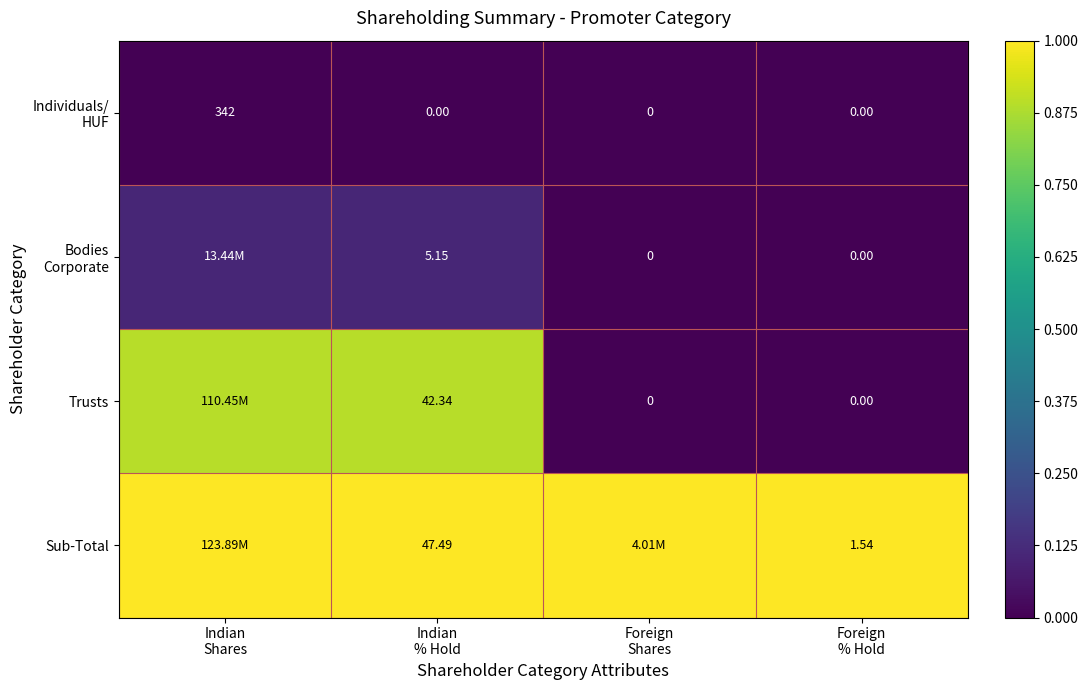

The value of Sub-Total at Foreign Shares is 1.0. True or false?

True